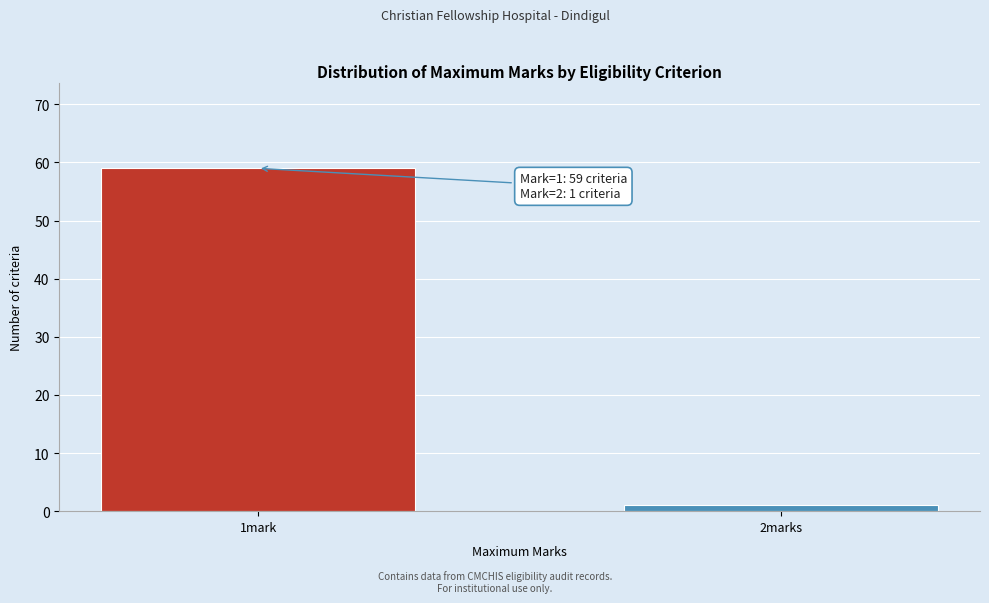

Reading left to right, transcribe all the data shown in this chart.

59	1